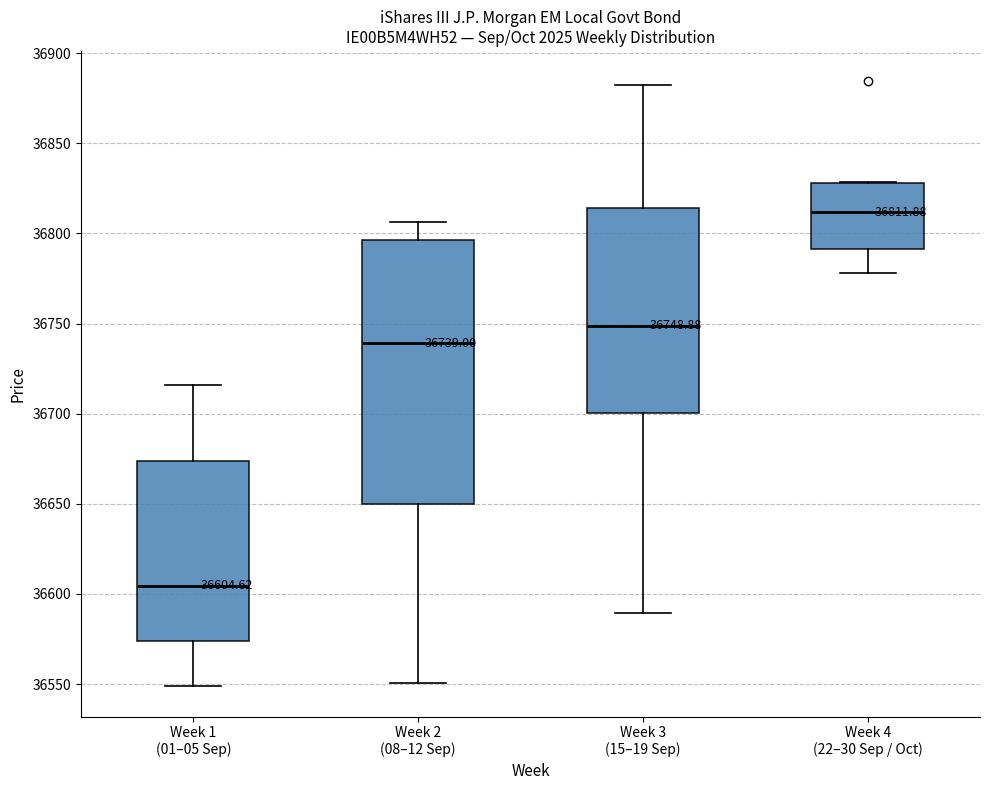

Which box has the highest median line?

Week 4 (22–30 Sep / Oct)